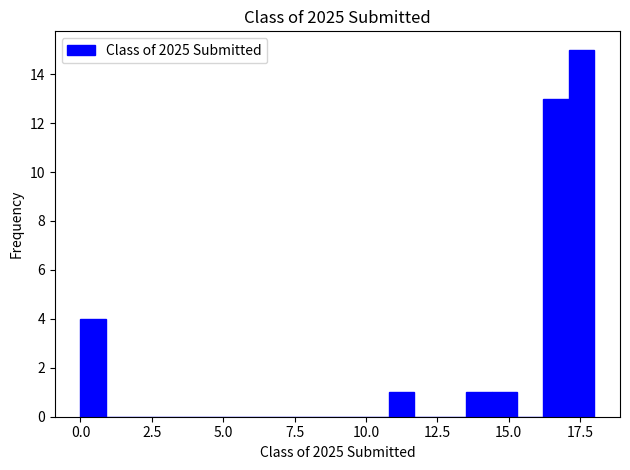

Read against the x-axis, roughly where is the centre of the tallest bar?

17.5